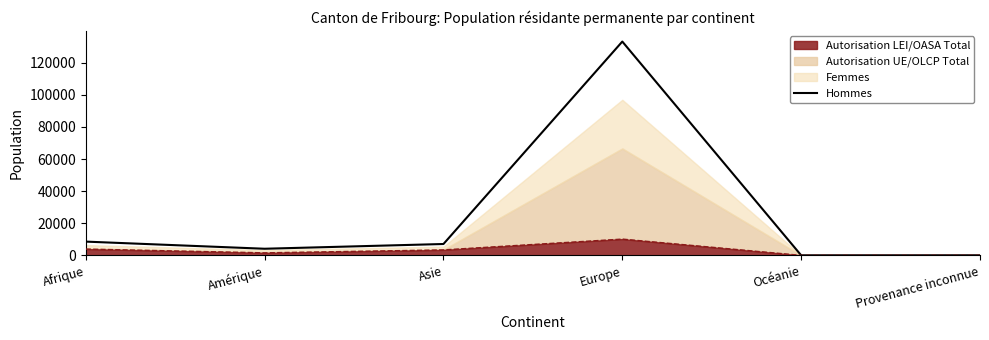

What is the ratio of the value at Océanie to the value at Provenance inconnue?

0.8